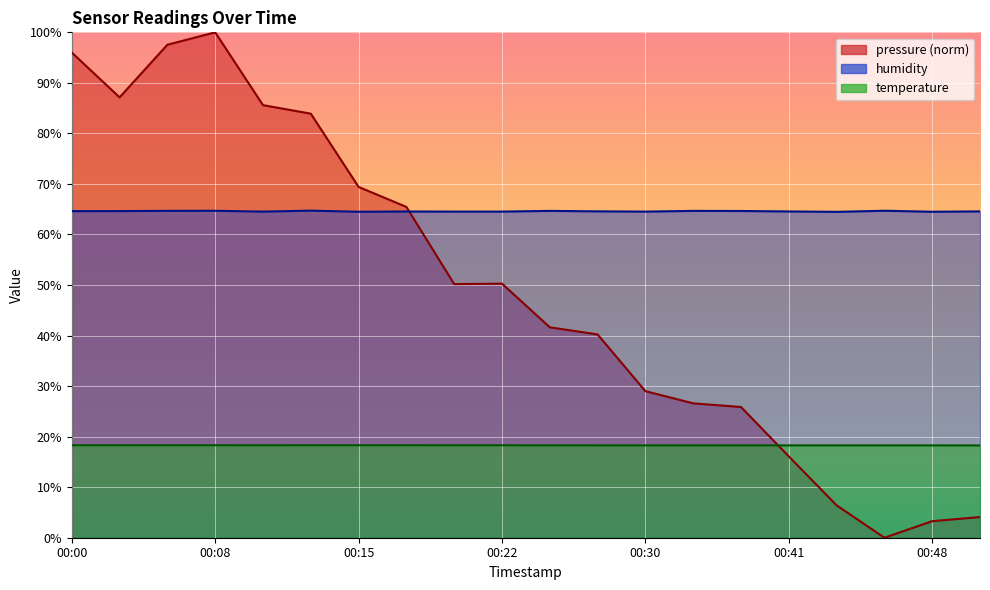

Reading left to right, list all the values displayed in this chart.

pressure: 00:00=96.0	00:03=87.1	00:05=97.5	00:08=100.0	00:10=85.6	00:13=83.9	00:15=69.4	00:18=65.5	00:20=50.2	00:22=50.3	00:25=41.6	00:27=40.2	00:30=29.0	00:36=26.6	00:38=25.9	00:41=16.1	00:43=6.4	00:46=0.0	00:48=3.3	00:51=4.1
temperature: 00:00=18.3	00:03=18.3	00:05=18.3	00:08=18.3	00:10=18.3	00:13=18.3	00:15=18.3	00:18=18.3	00:20=18.3	00:22=18.3	00:25=18.3	00:27=18.3	00:30=18.3	00:36=18.3	00:38=18.3	00:41=18.3	00:43=18.3	00:46=18.3	00:48=18.3	00:51=18.3
humidity: 00:00=64.6	00:03=64.6	00:05=64.7	00:08=64.7	00:10=64.5	00:13=64.7	00:15=64.5	00:18=64.5	00:20=64.5	00:22=64.5	00:25=64.7	00:27=64.6	00:30=64.5	00:36=64.7	00:38=64.7	00:41=64.6	00:43=64.5	00:46=64.7	00:48=64.5	00:51=64.6